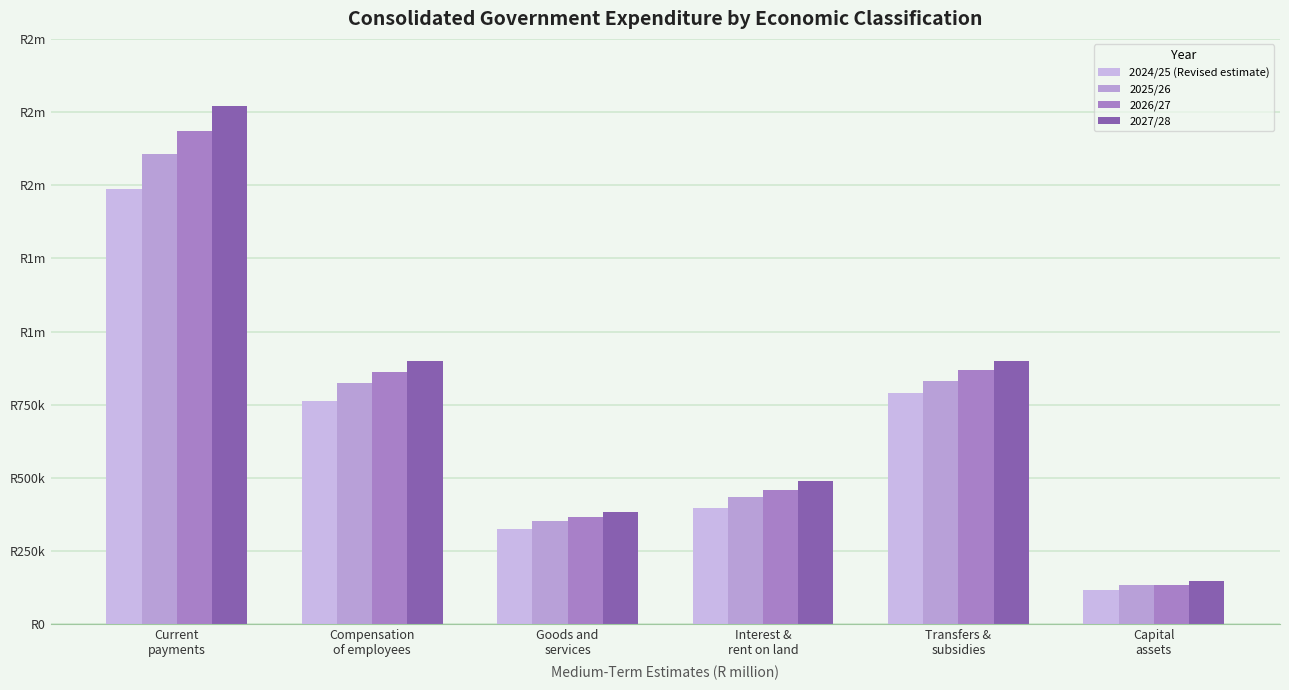

What are all the series names shown in the legend?

2024/25 (Revised estimate), 2025/26, 2026/27, 2027/28